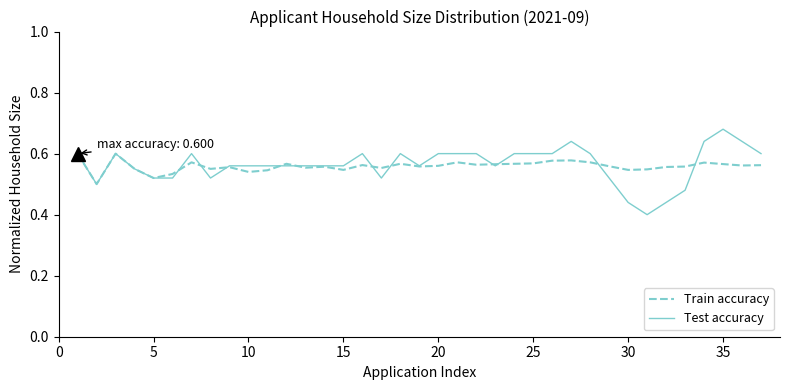

Rank the series by their maximum value, from lowest to highest.

Train accuracy, Test accuracy